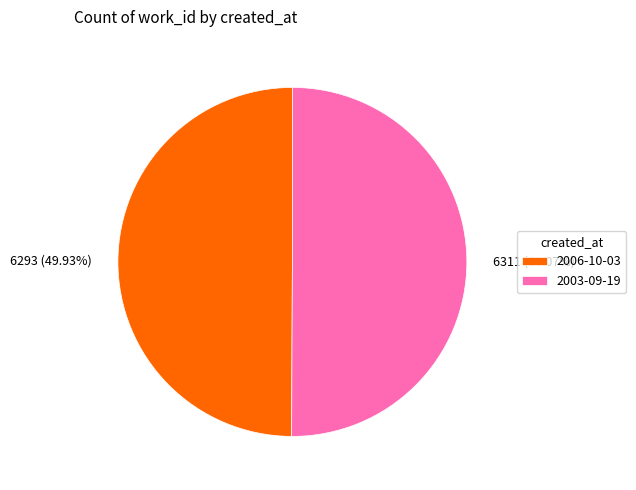

What is the ratio of the value at 2006-10-03 to the value at 2003-09-19?

1.0